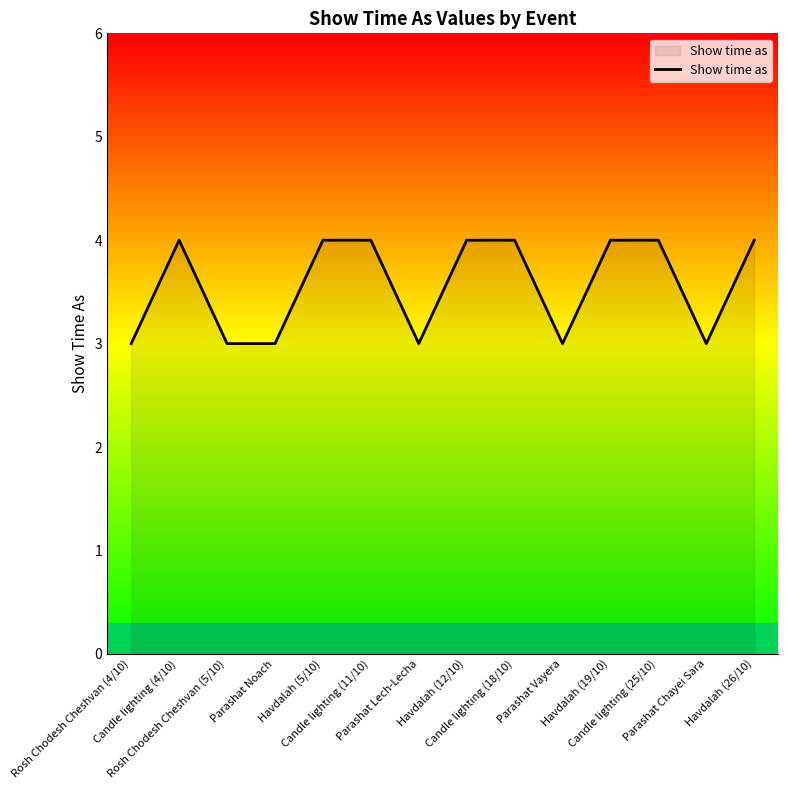

What is the minimum value shown in the chart?

3